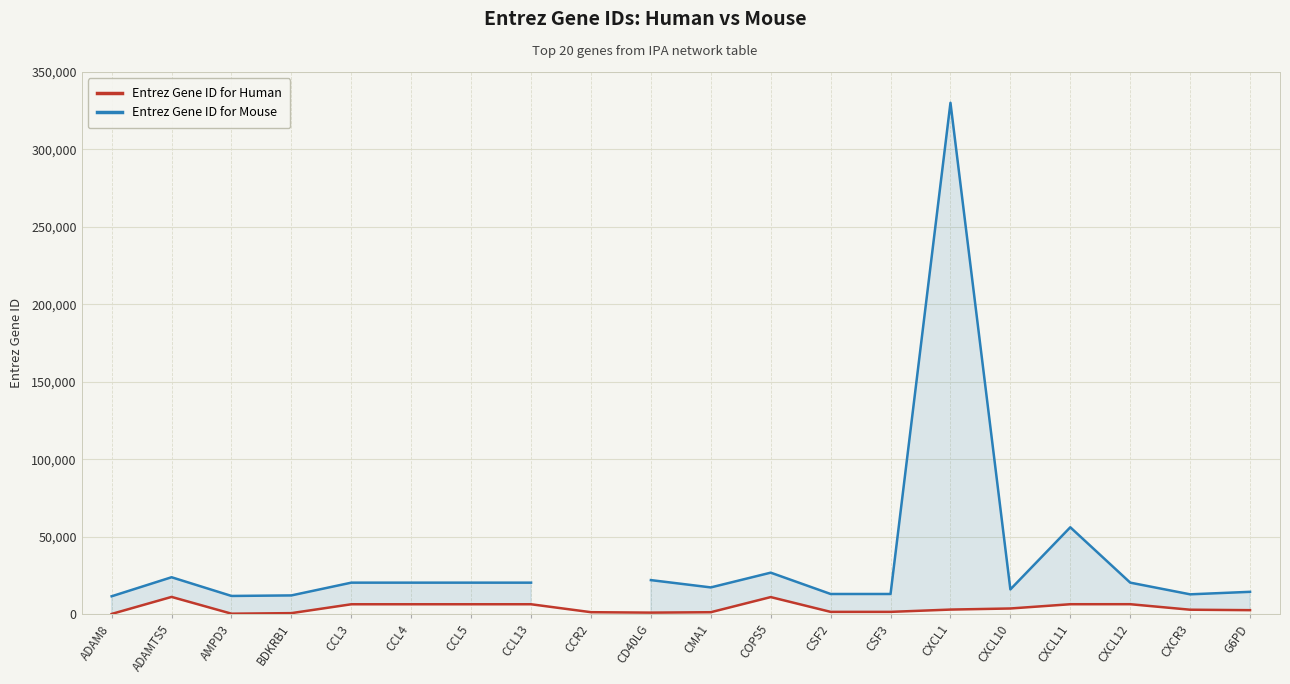

Does the chart display data point markers on the line(s)?

No